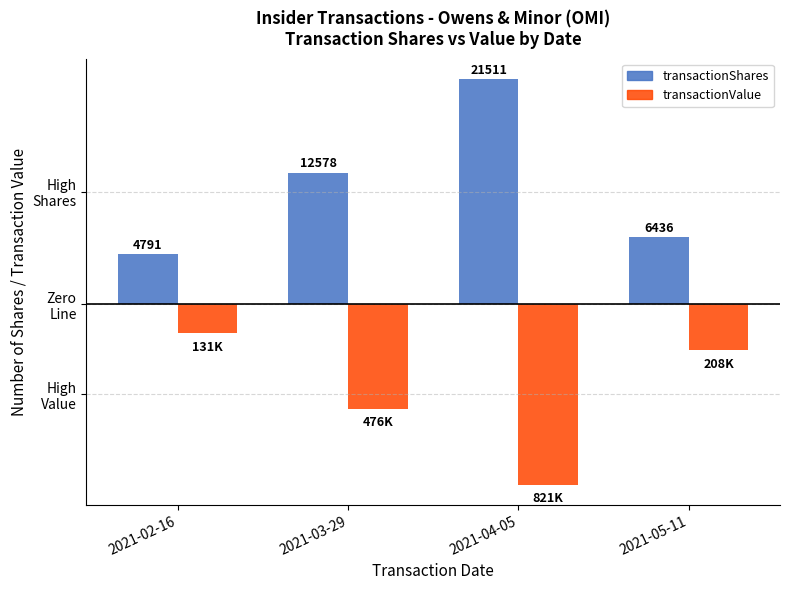

Which series changed the most between 2021-02-16 and 2021-05-11?

transactionShares